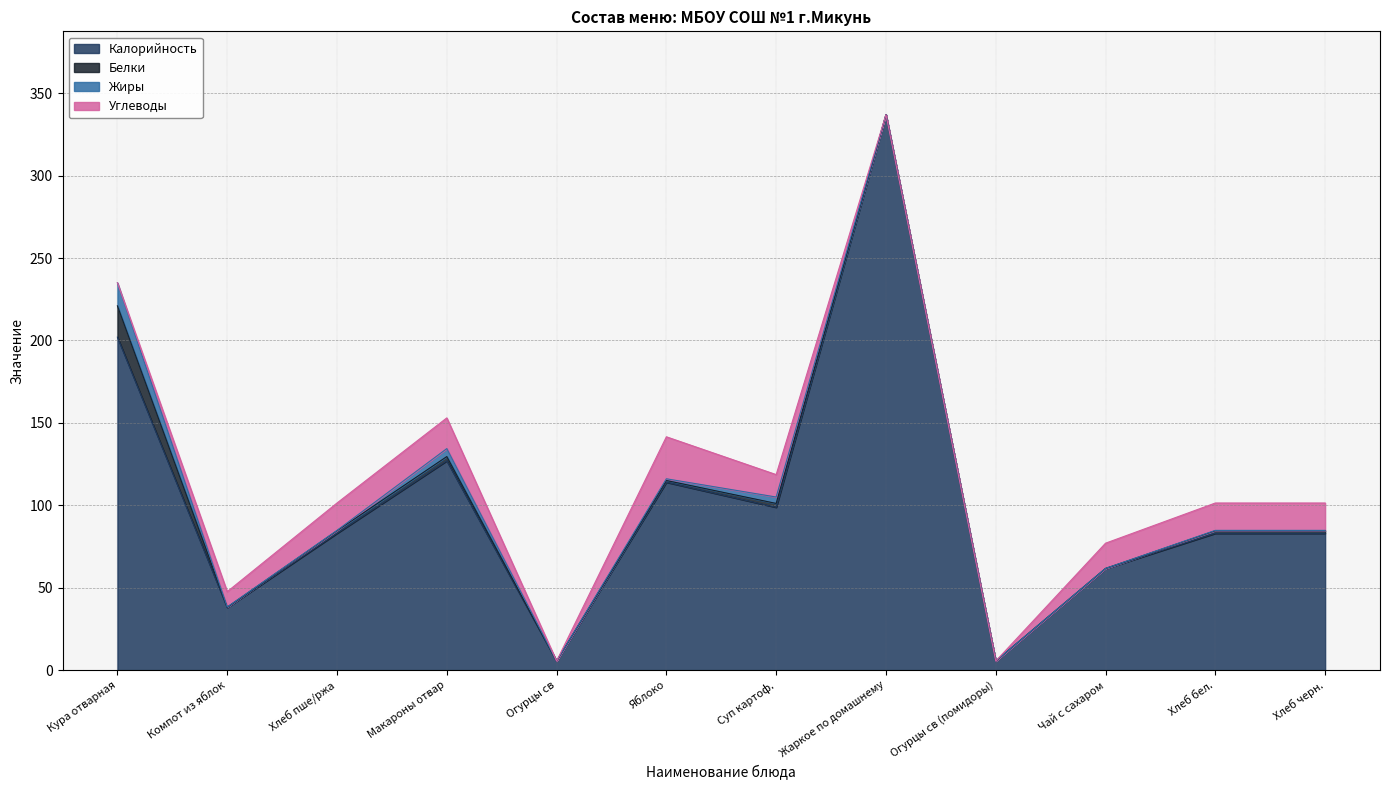

How many intersections are there between Белки and Жиры?

1